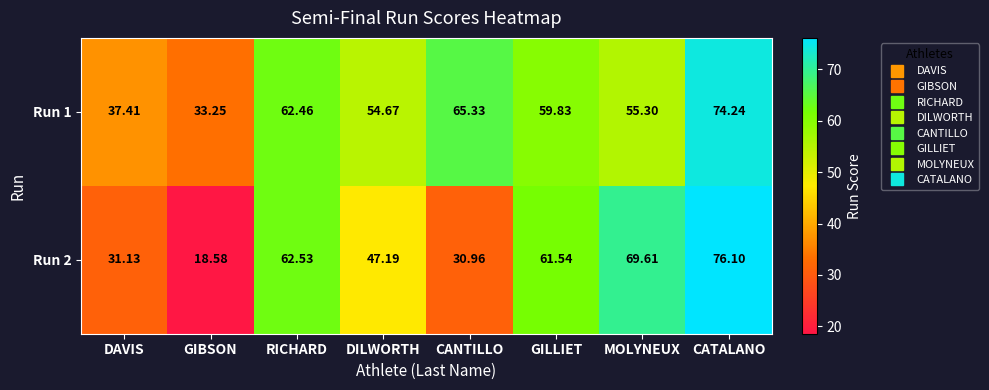

List the labels in order of Run 2 value, largest first.

CATALANO, MOLYNEUX, RICHARD, GILLIET, DILWORTH, DAVIS, CANTILLO, GIBSON